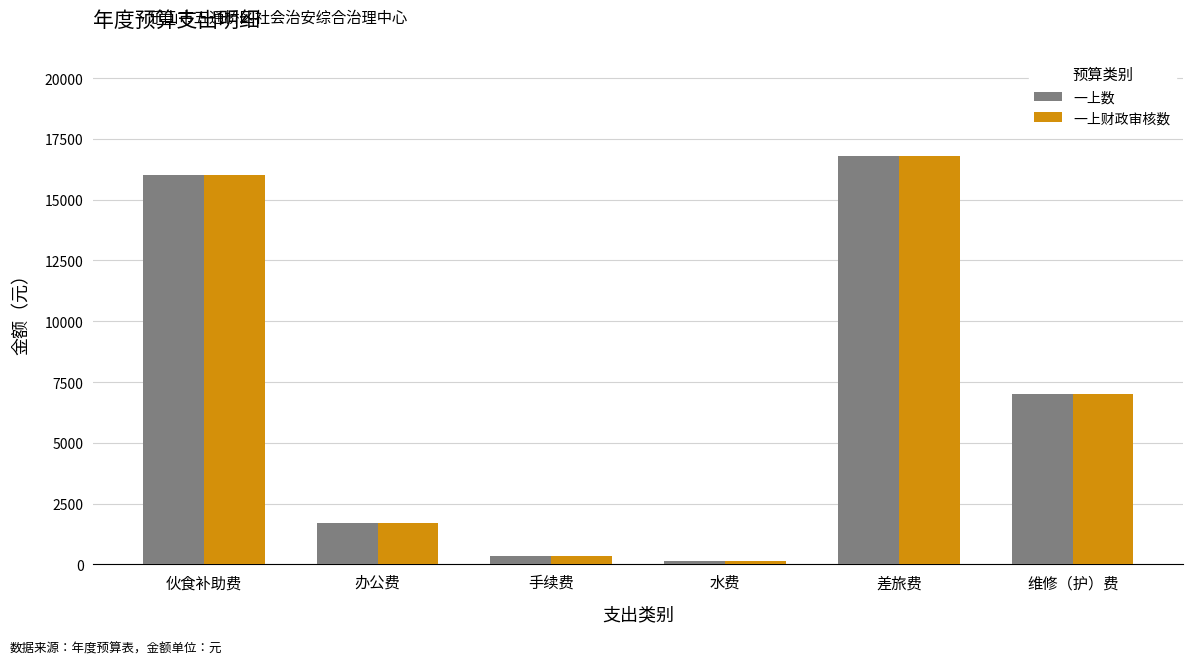

What is the total value across all series at 伙食补助费?

32000